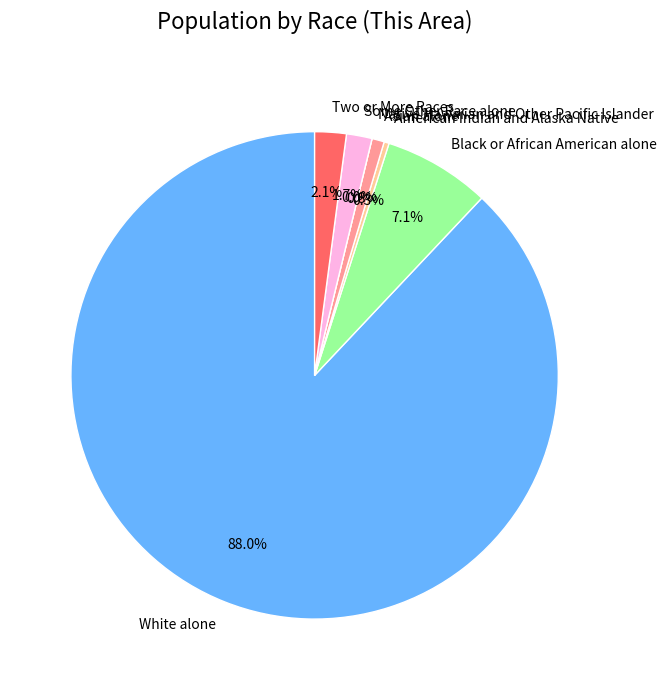

To the nearest percent, what is the difference between the largest and smallest slice percentages?

88%